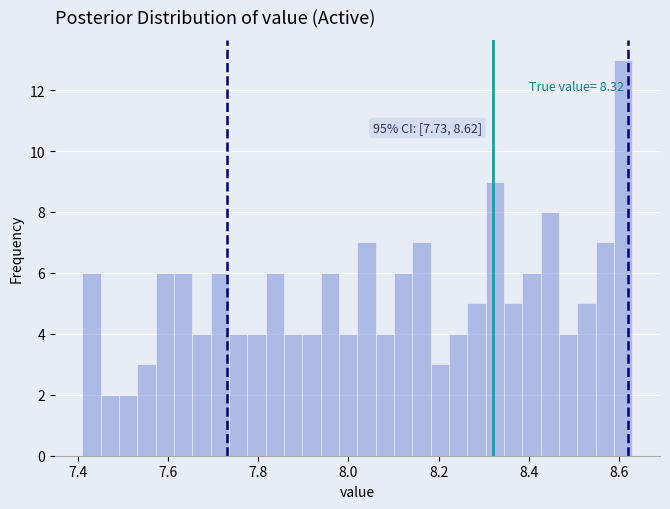

Read against the x-axis, roughly where is the centre of the tallest bar?

8.60